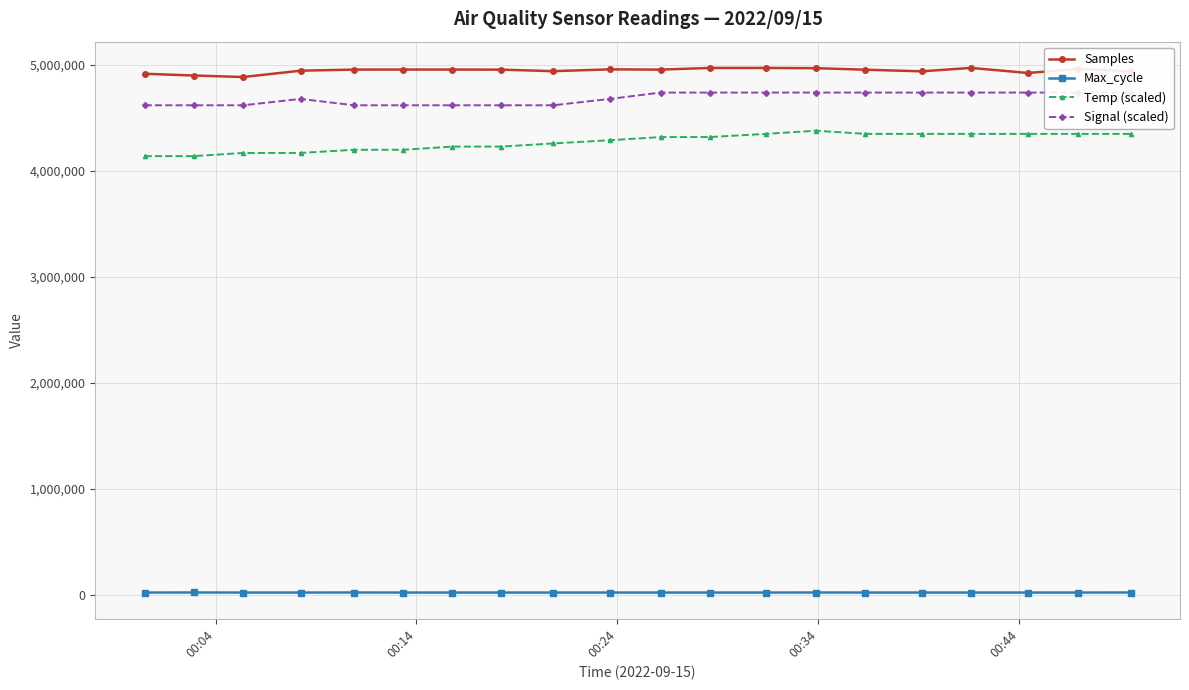

How many interior local peaks does the Max_cycle series have?

5